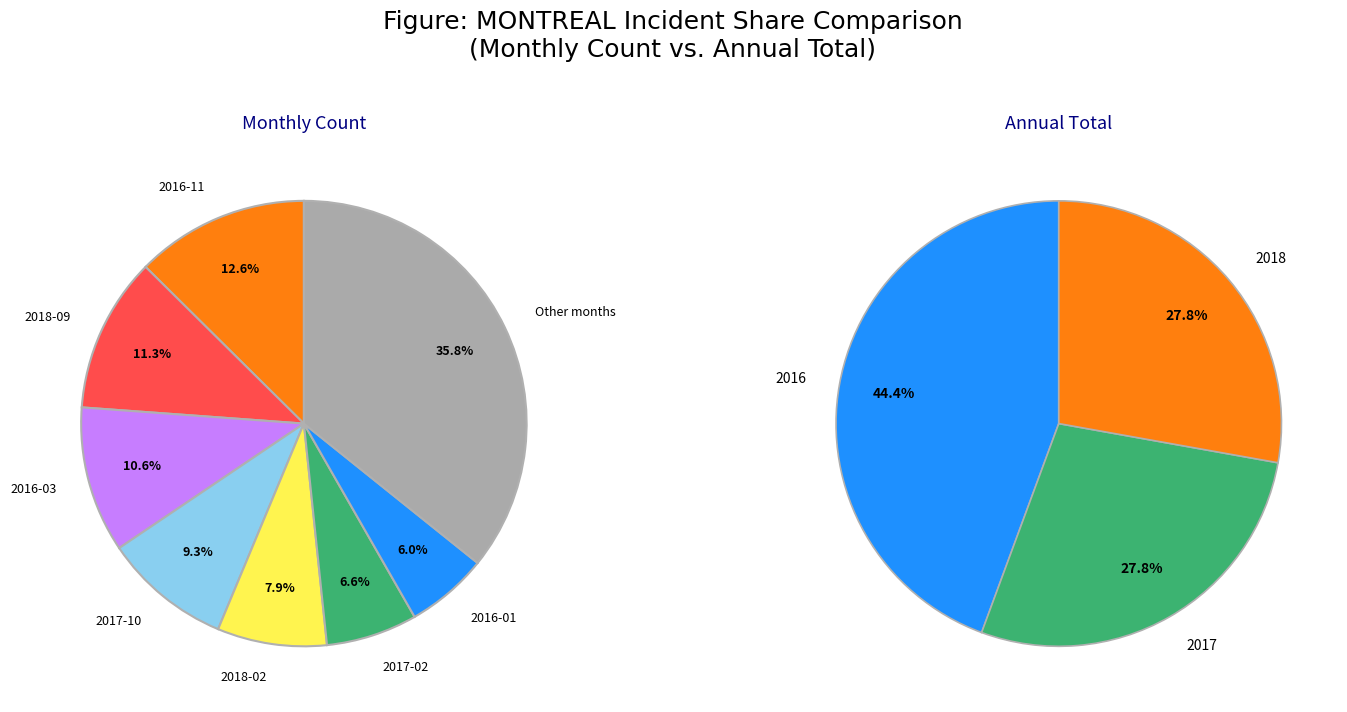

To the nearest percent, what percentage of the pie is 2018-03?

1%